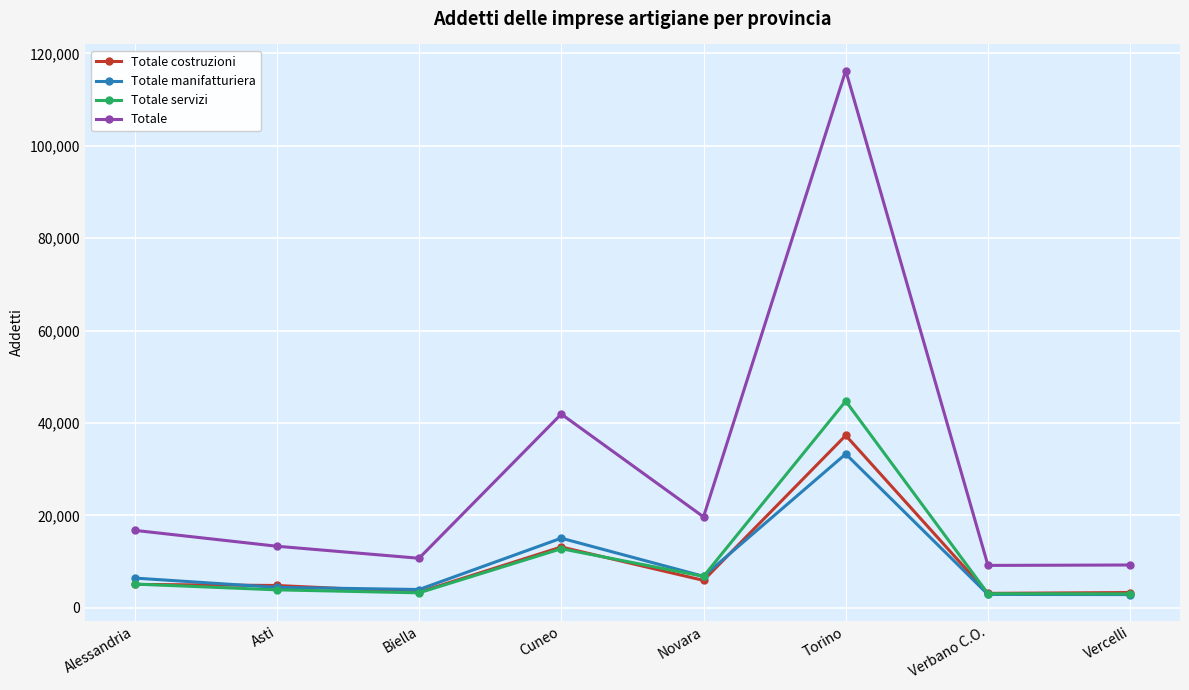

What is the average value of the Totale manifatturiera series?

9462